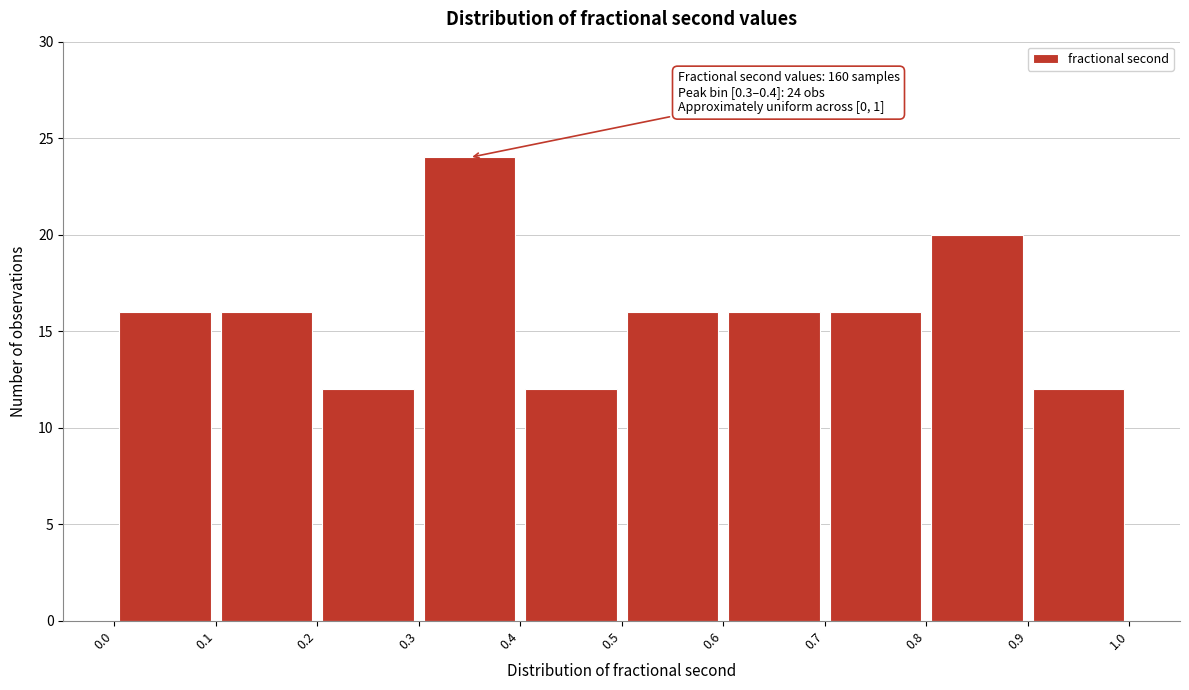

Which range on the x-axis has the tallest bar?

0.3 to 0.4